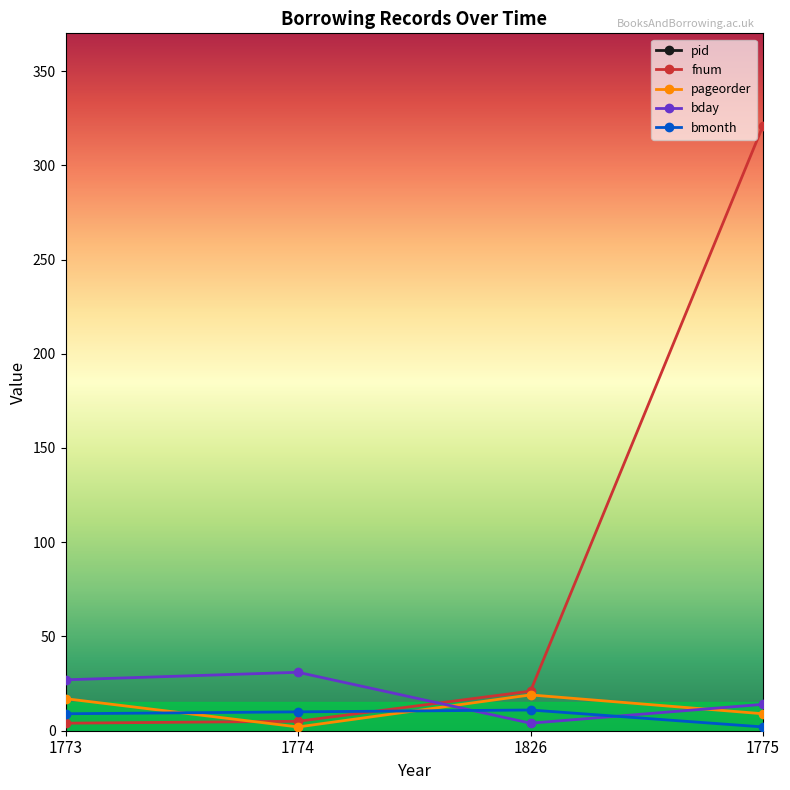

At how many categories does at least one series exceed 87?

4